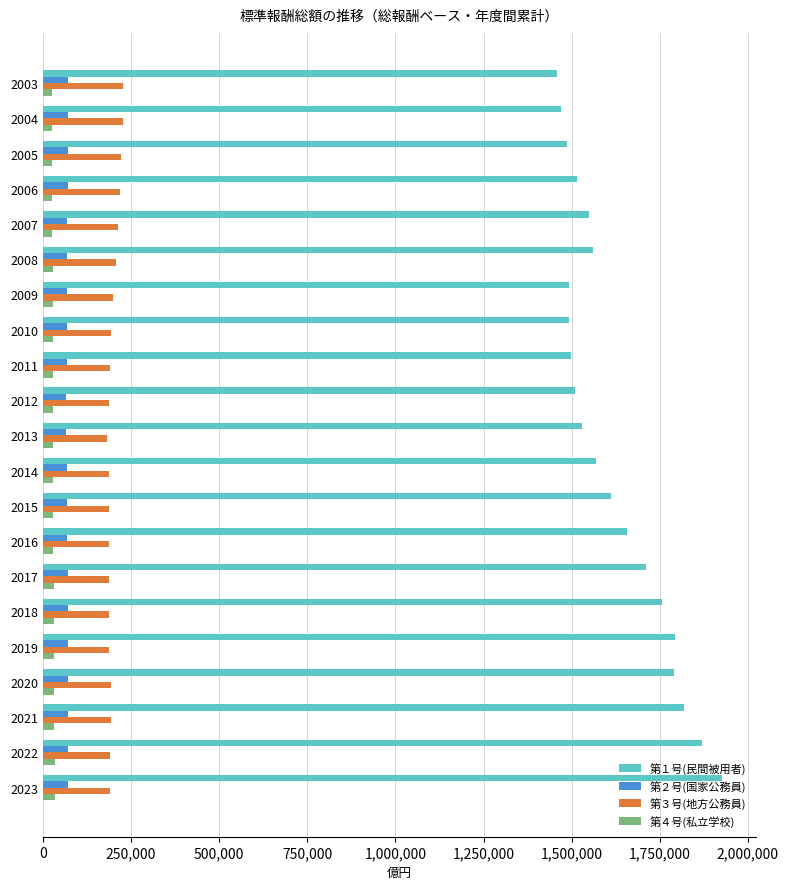

What is the minimum value for 第３号(地方公務員)?

182105